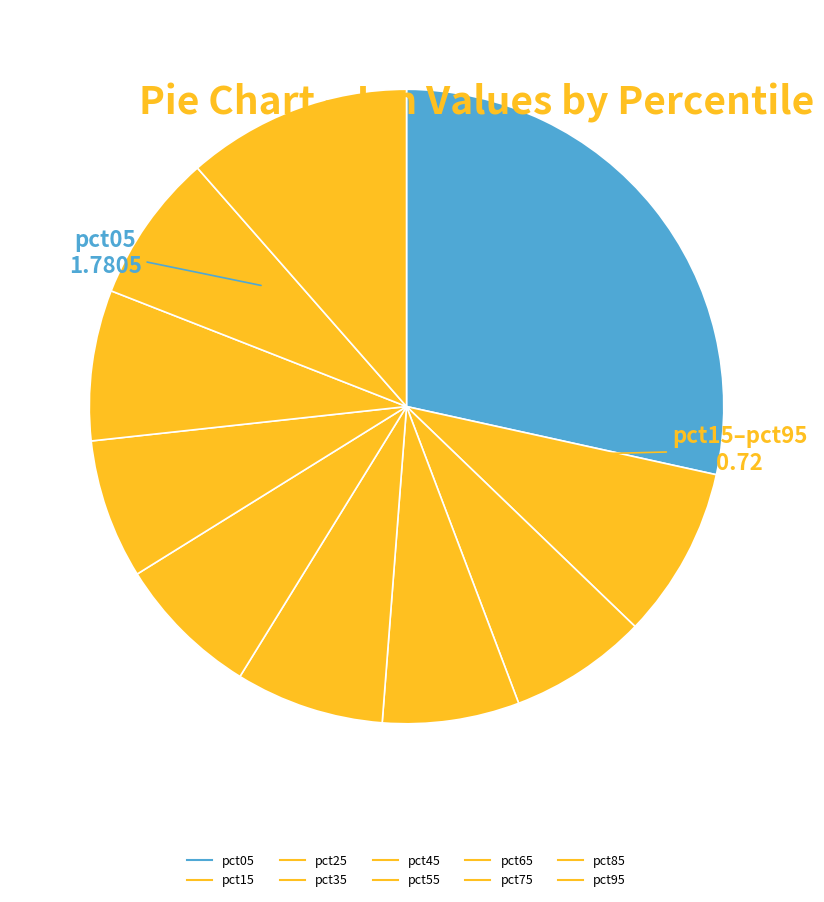

How many segments does this pie chart have?

10